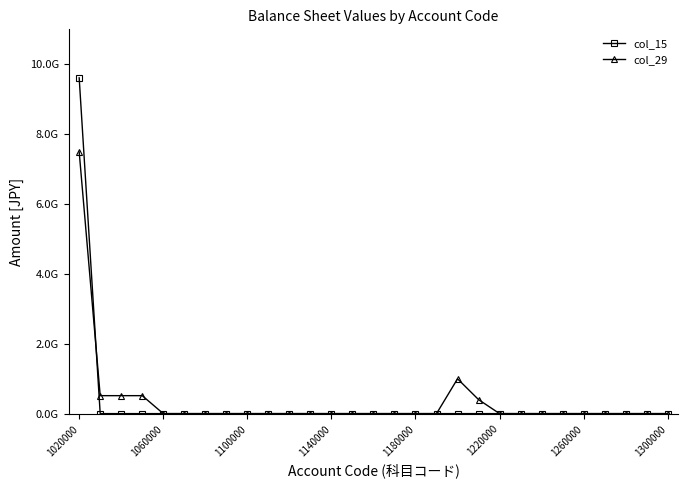

List the series in order of their peak value, lowest first.

col_29, col_15